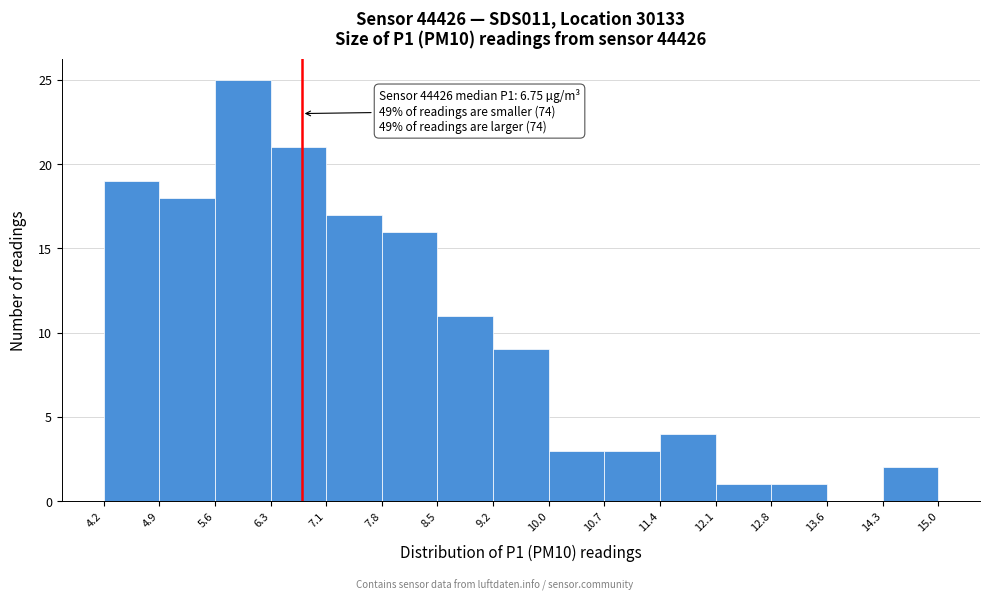

Which range on the x-axis has the tallest bar?

5.6 to 6.3